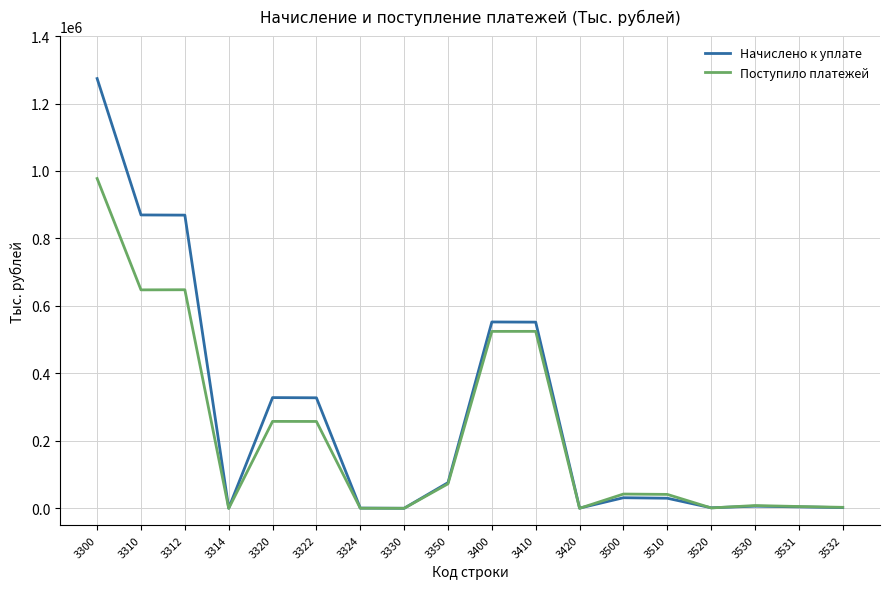

The value of Начислено к уплате at 3320 is 328156. True or false?

True